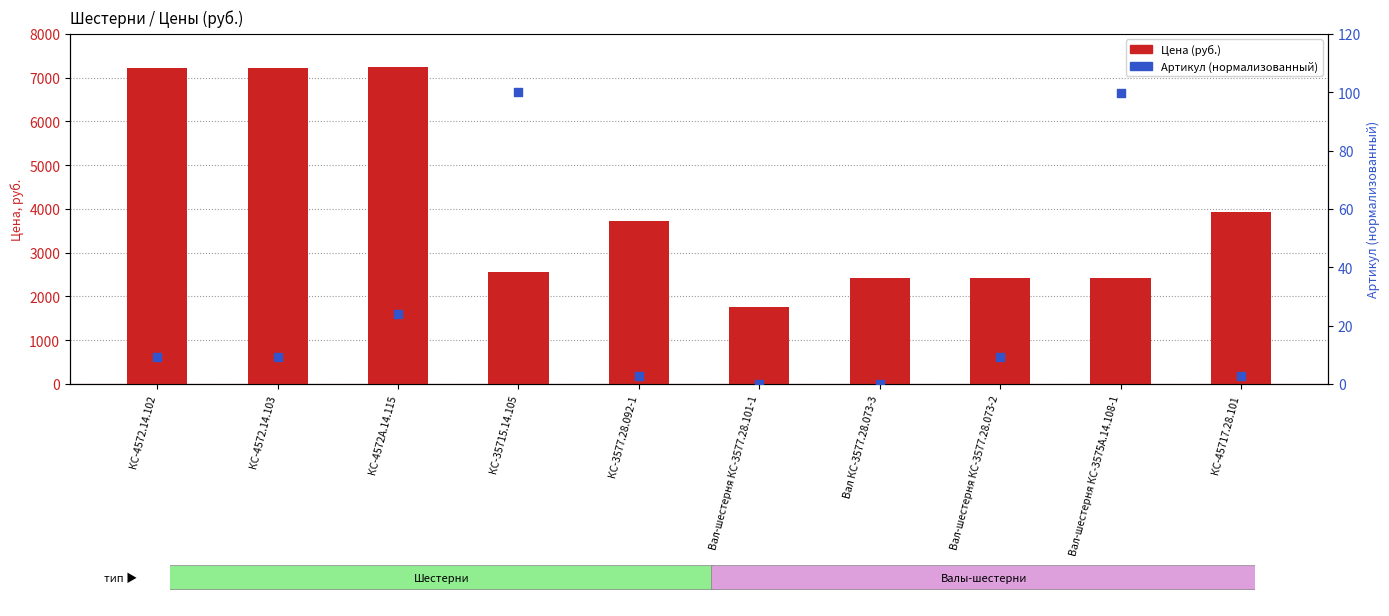

Which series reaches the minimum Y coordinate?

Артикул (норм.)